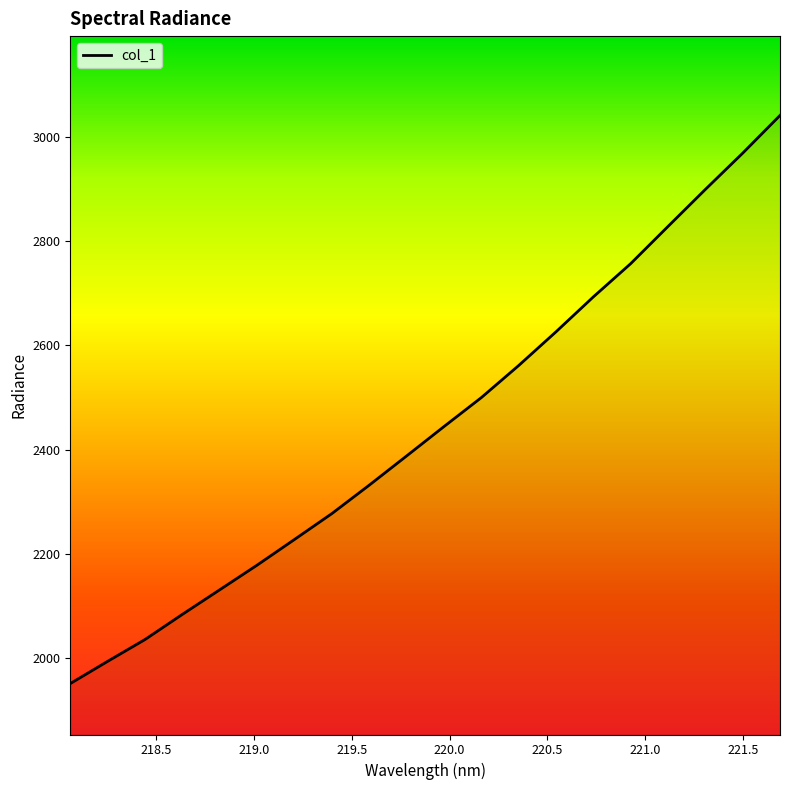

What is the difference between the maximum and minimum values?

1088.7